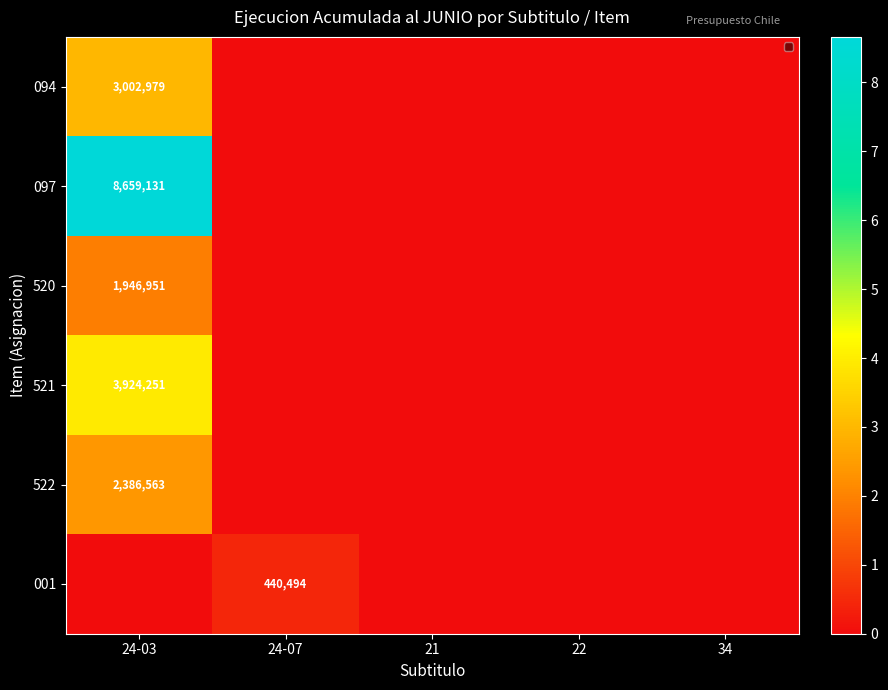

The 522 series shows 1456277 at 24-03. True or false?

False